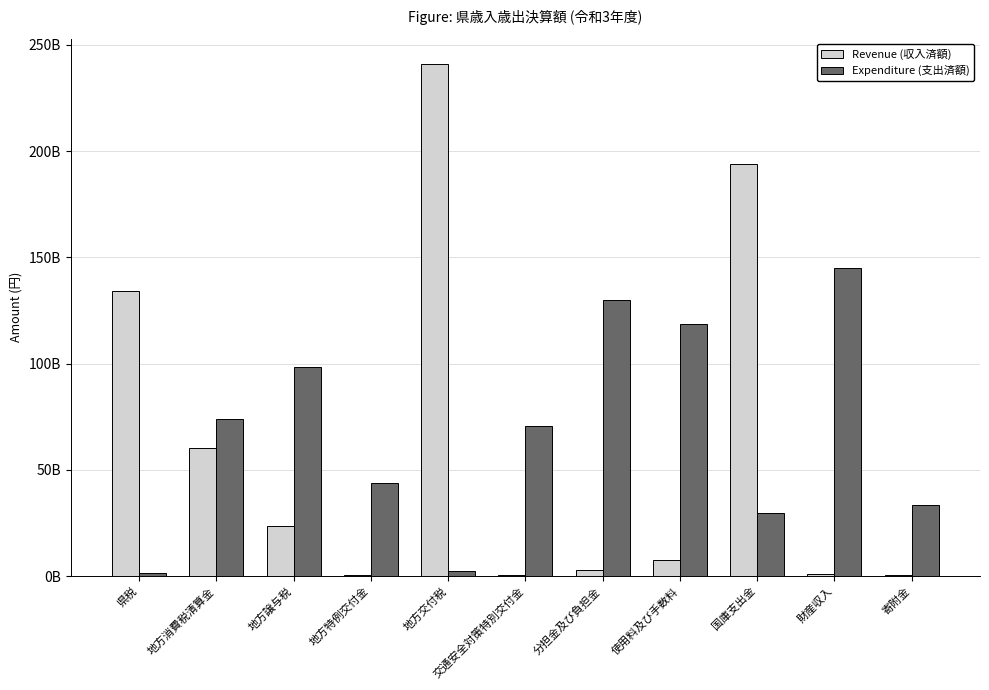

What are all the series names shown in the legend?

Revenue (収入済額), Expenditure (支出済額)